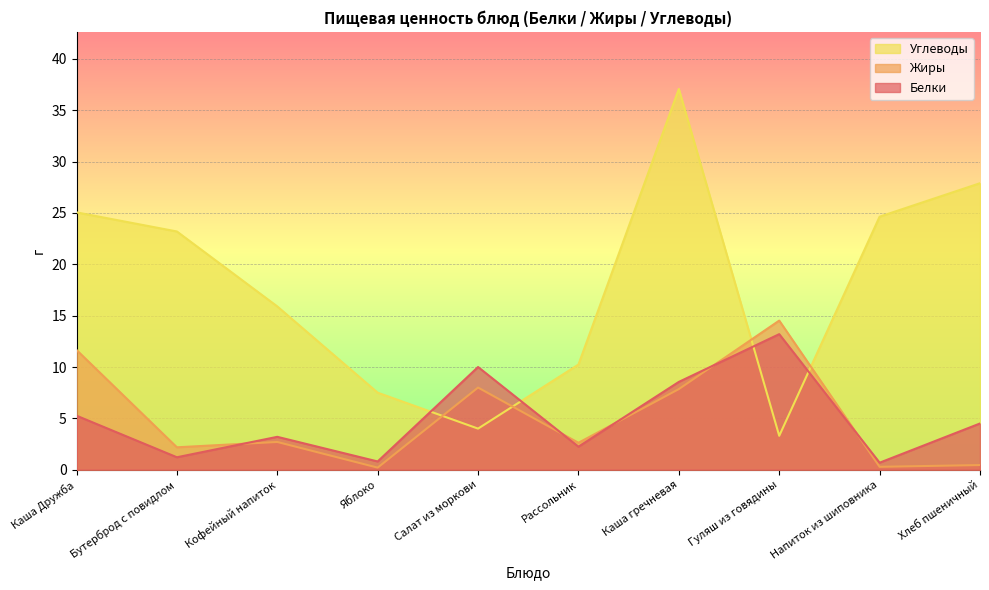

At which label does Жиры first exceed 2?

Каша Дружба